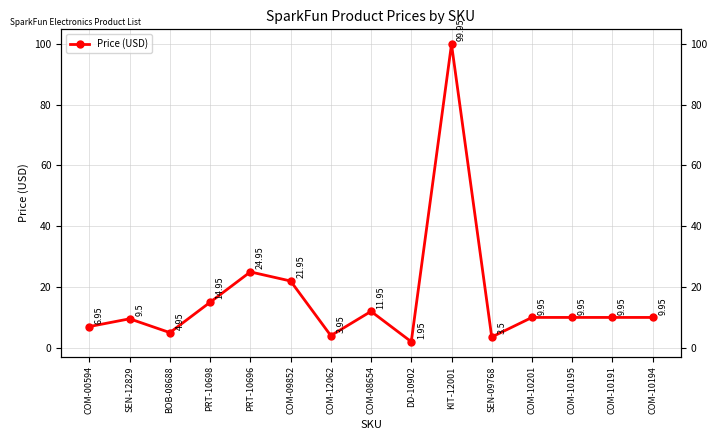

True or false: the data has more than 0 interior local peaks.

True